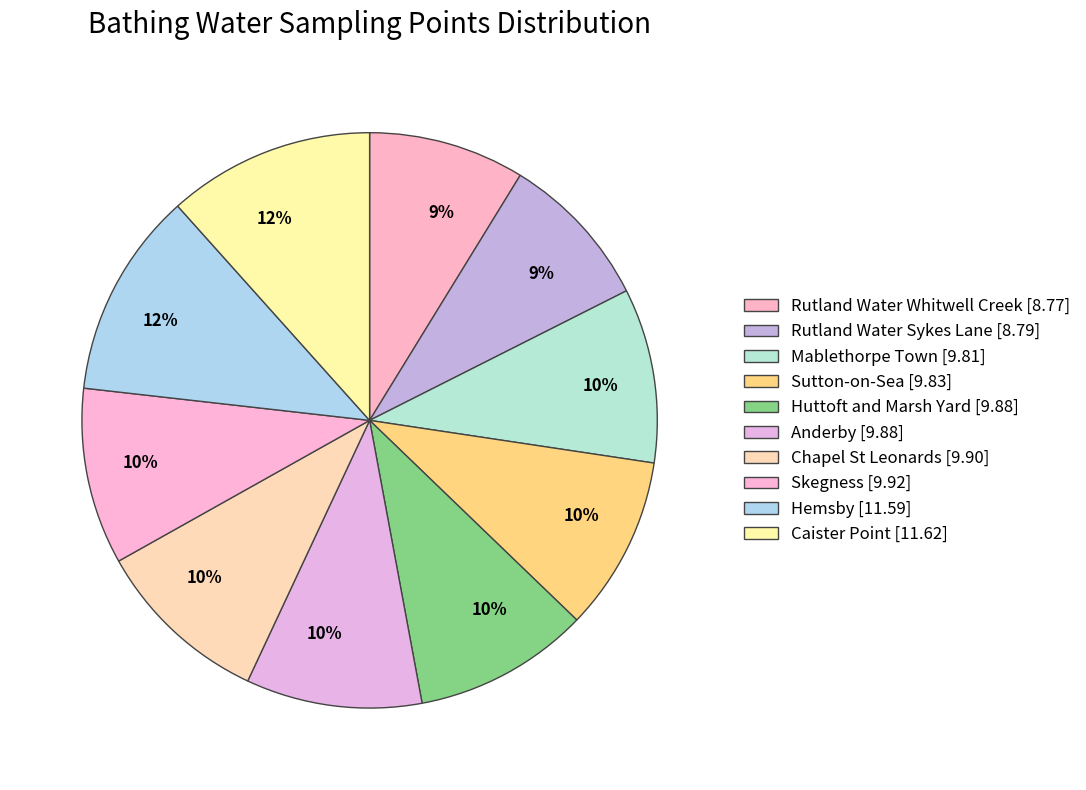

The Mablethorpe Town slice represents 19% of the pie. True or false?

False